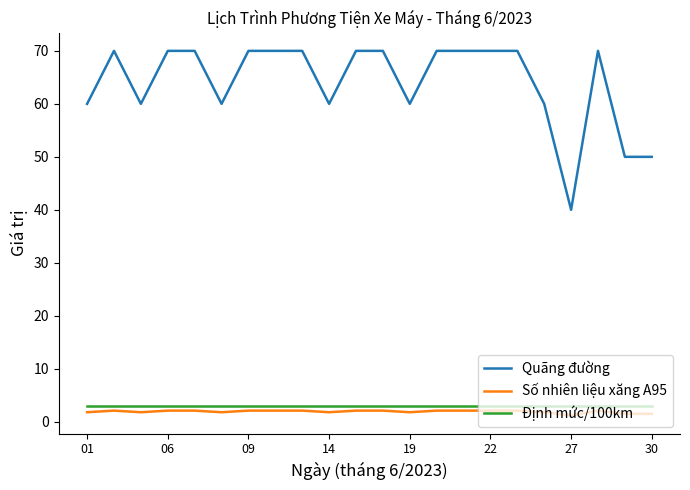

True or false: Số nhiên liệu xăng A95 and Quãng đường cross at least once.

False